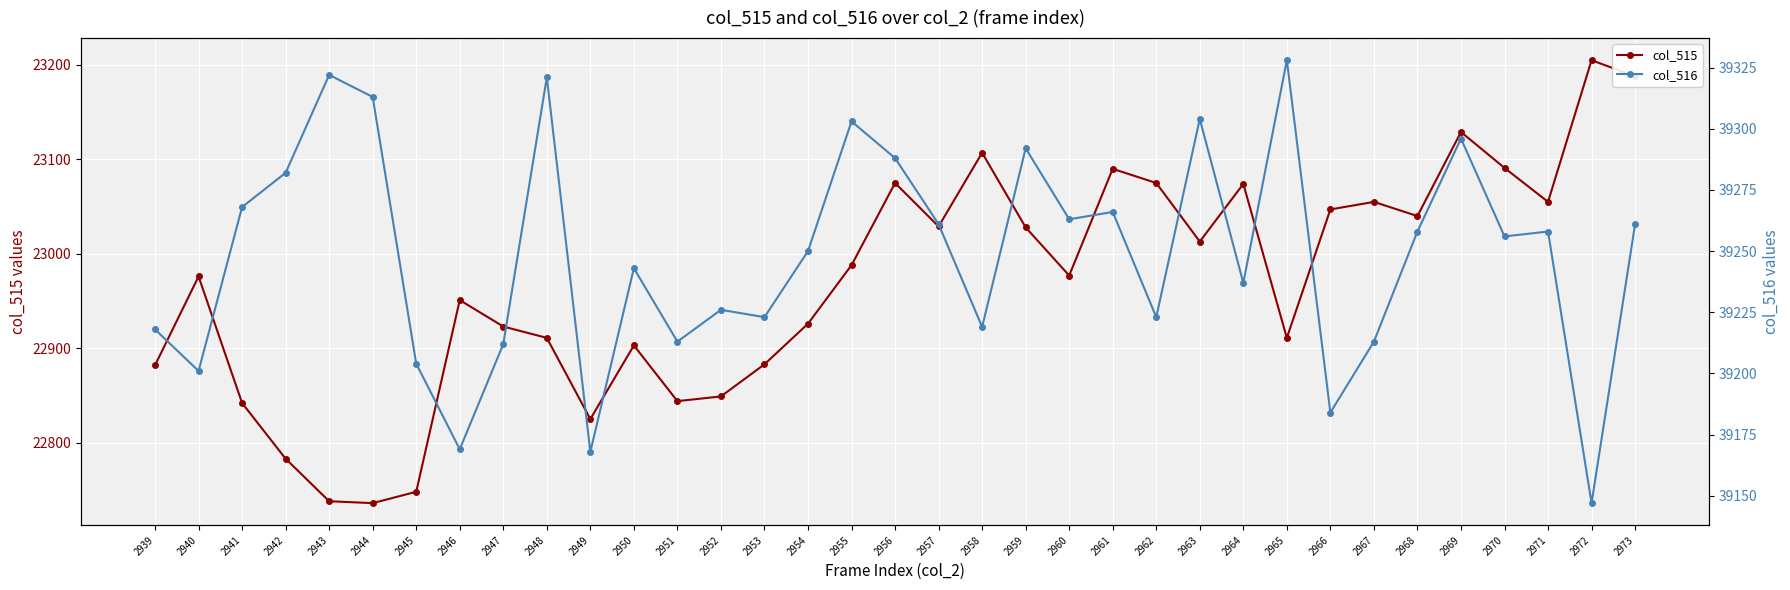

What is the sum of the col_516 values at 2965 and 2959?

78620